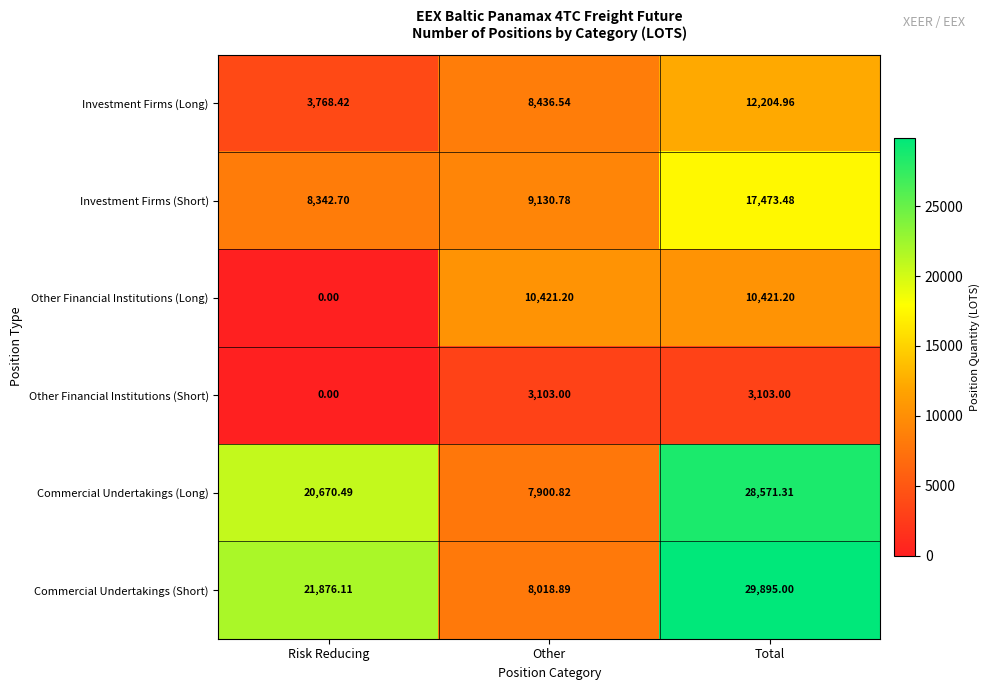

At which label does Investment Firms (Long) first exceed 8436?

Other